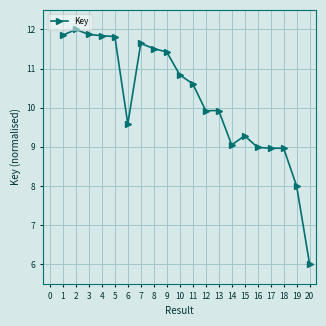

Between 18 and 5, which is larger?

5